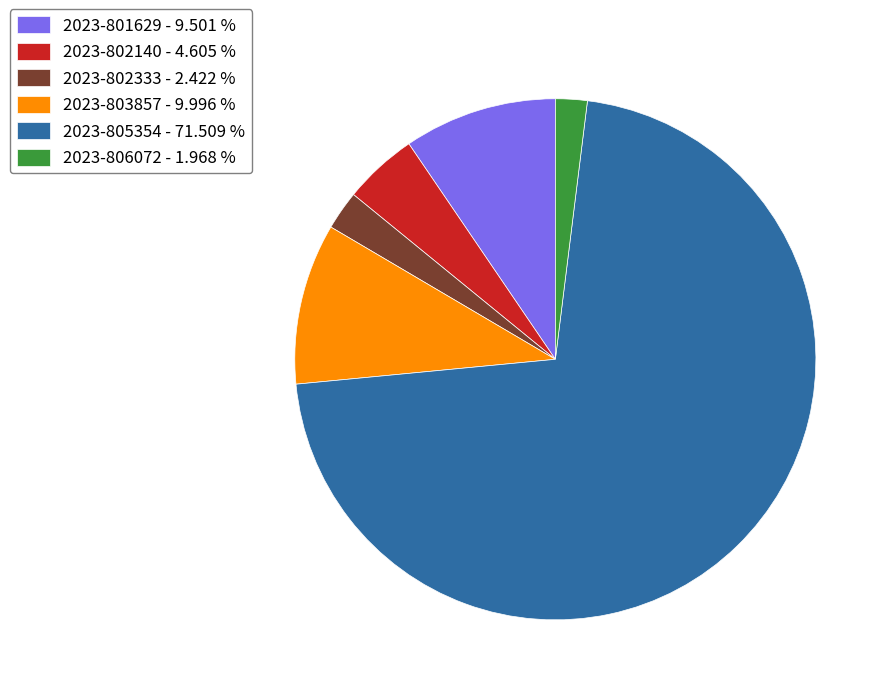

True or false: 2023-802140 accounts for 5% of the total.

True